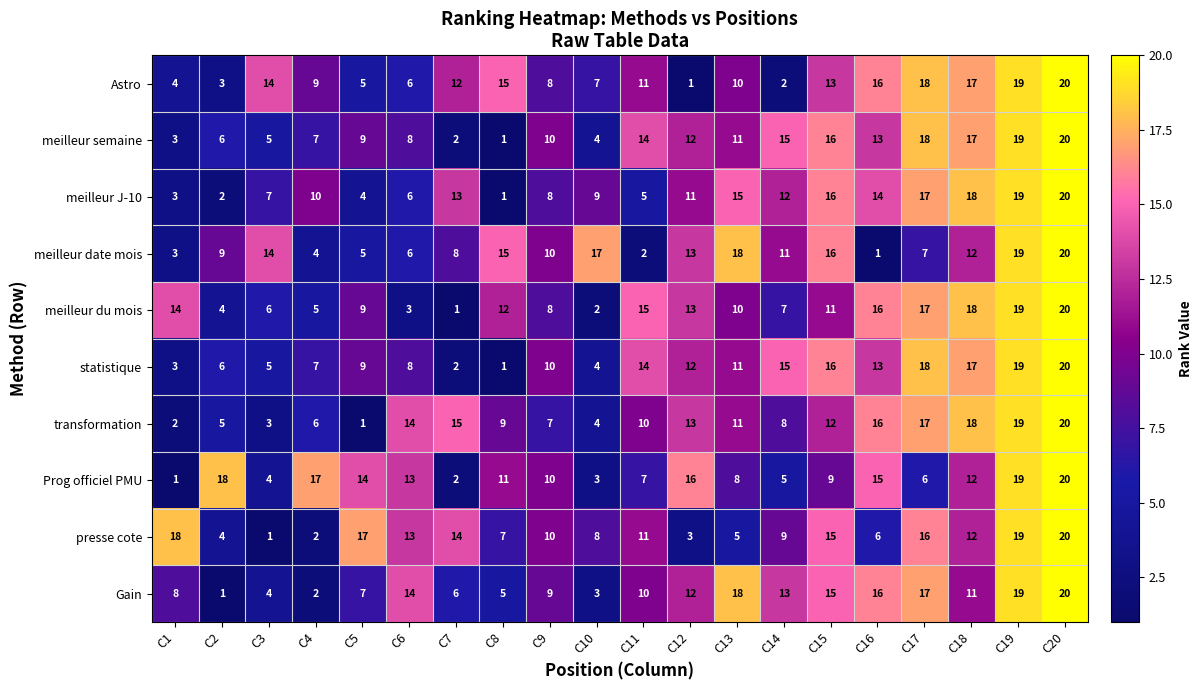

At which category is the sum across all series the highest?

C20